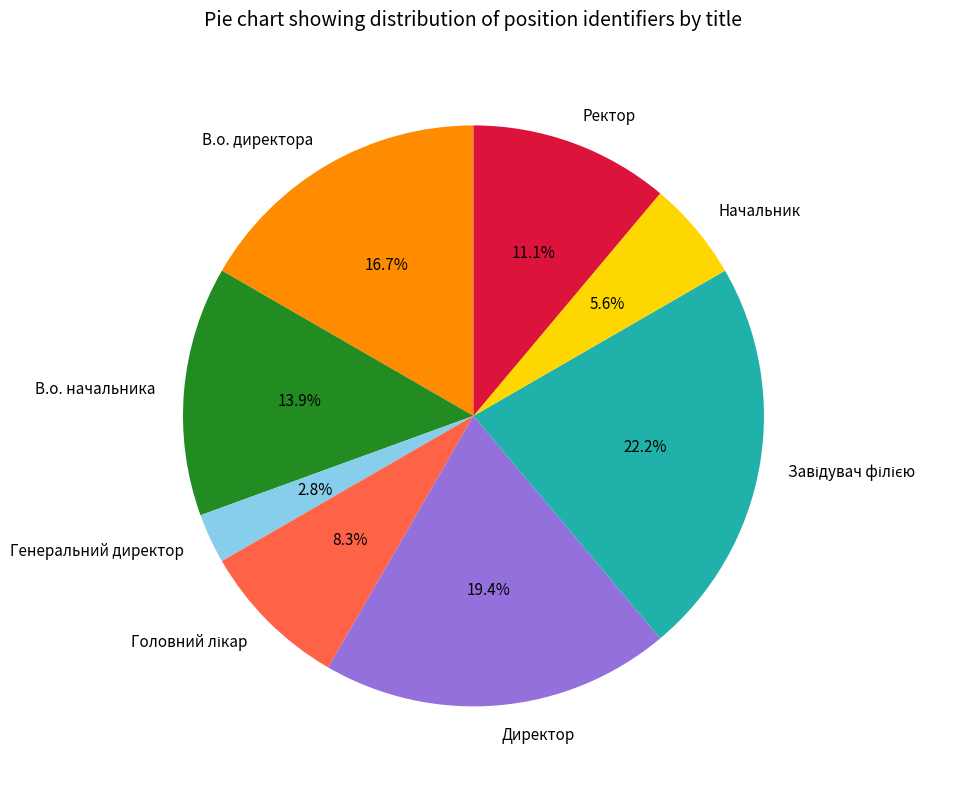

Is there a majority slice in this chart?

No